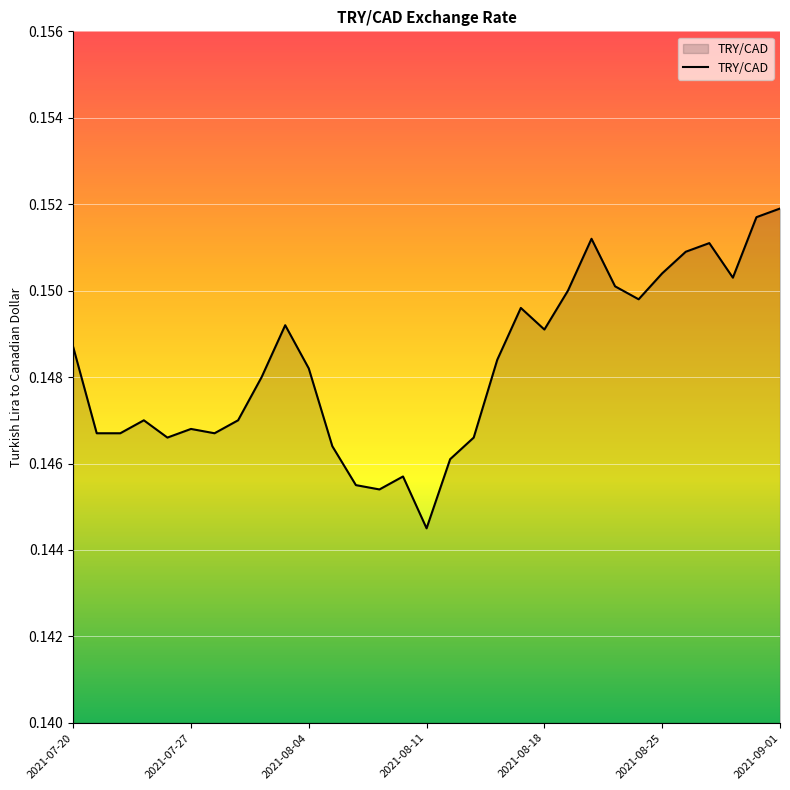

Is this an area chart (filled region under the line)?

Yes